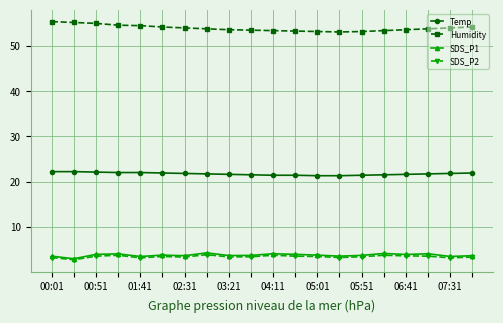

At how many categories does at least one series exceed 13?

20